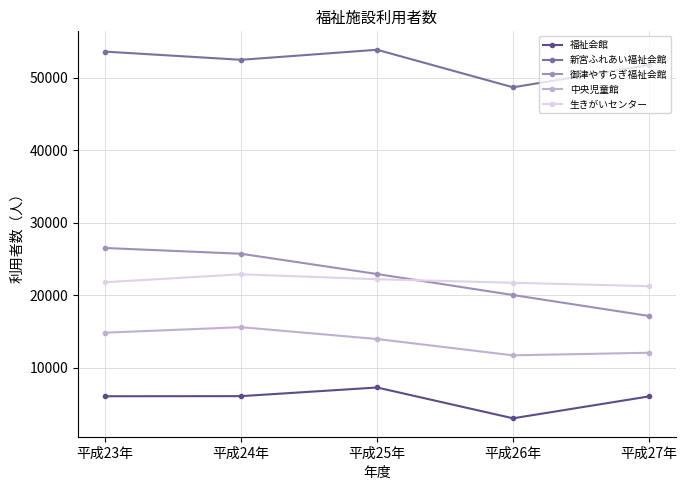

What position from the right is 平成24年?

4